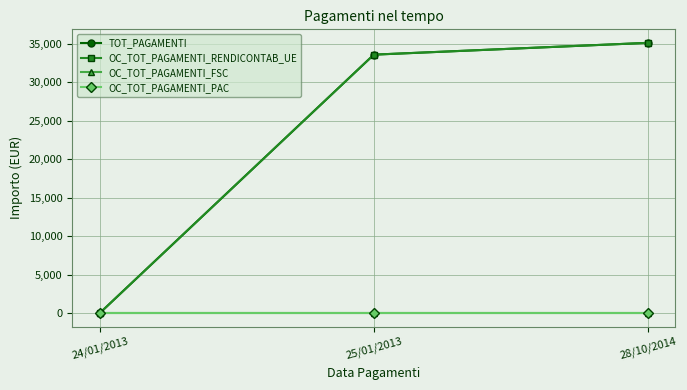

What value does the OC_TOT_PAGAMENTI_RENDICONTAB_UE series have at 25/01/2013, to the nearest 10?

33600